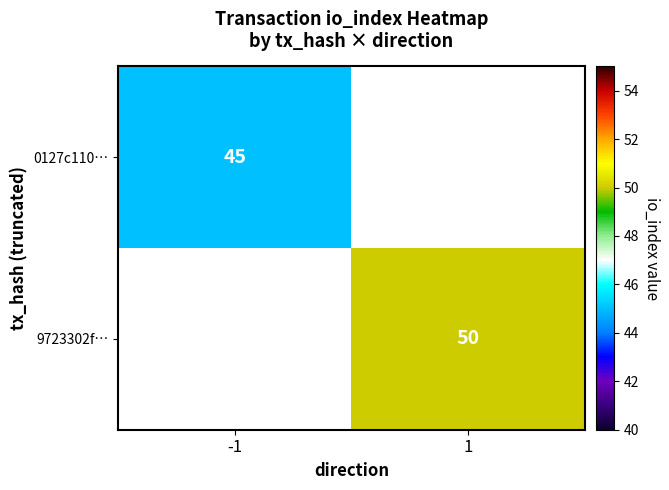

Is it true that 0127c110… equals 18 at -1?

False